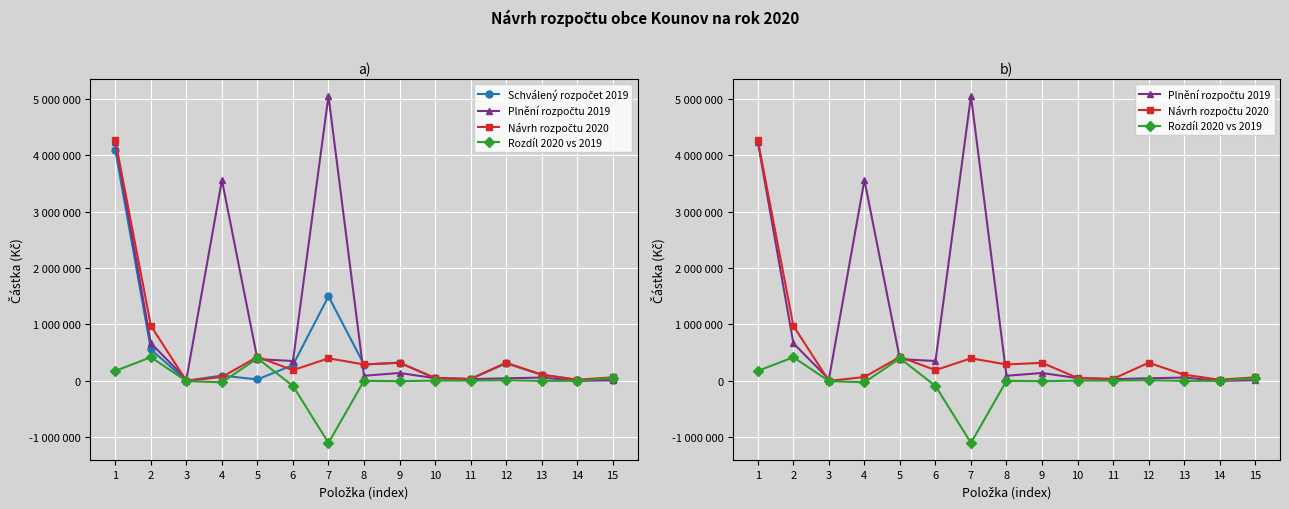

At which category does Rozdíl 2020 vs 2019 reach its first local valley?

4